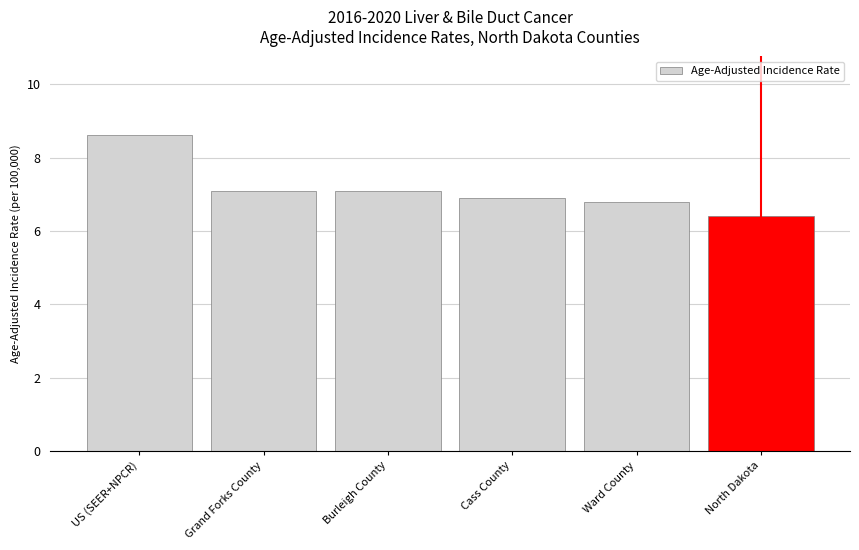

What is the smallest value displayed?

6.4